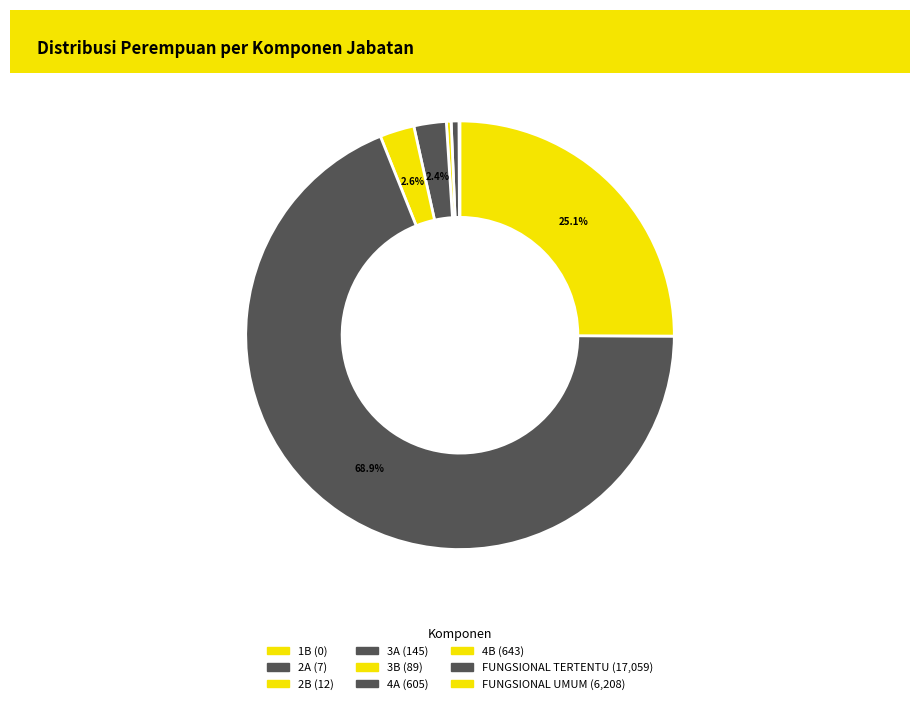

What is the smallest slice in the pie chart?

1B